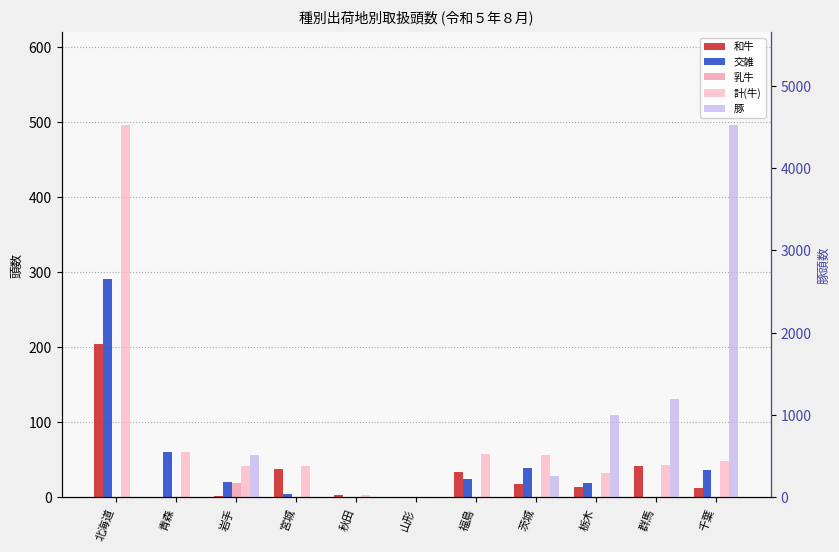

Rank the series by their maximum value, from highest to lowest.

豚, 計(牛), 交雑, 和牛, 乳牛